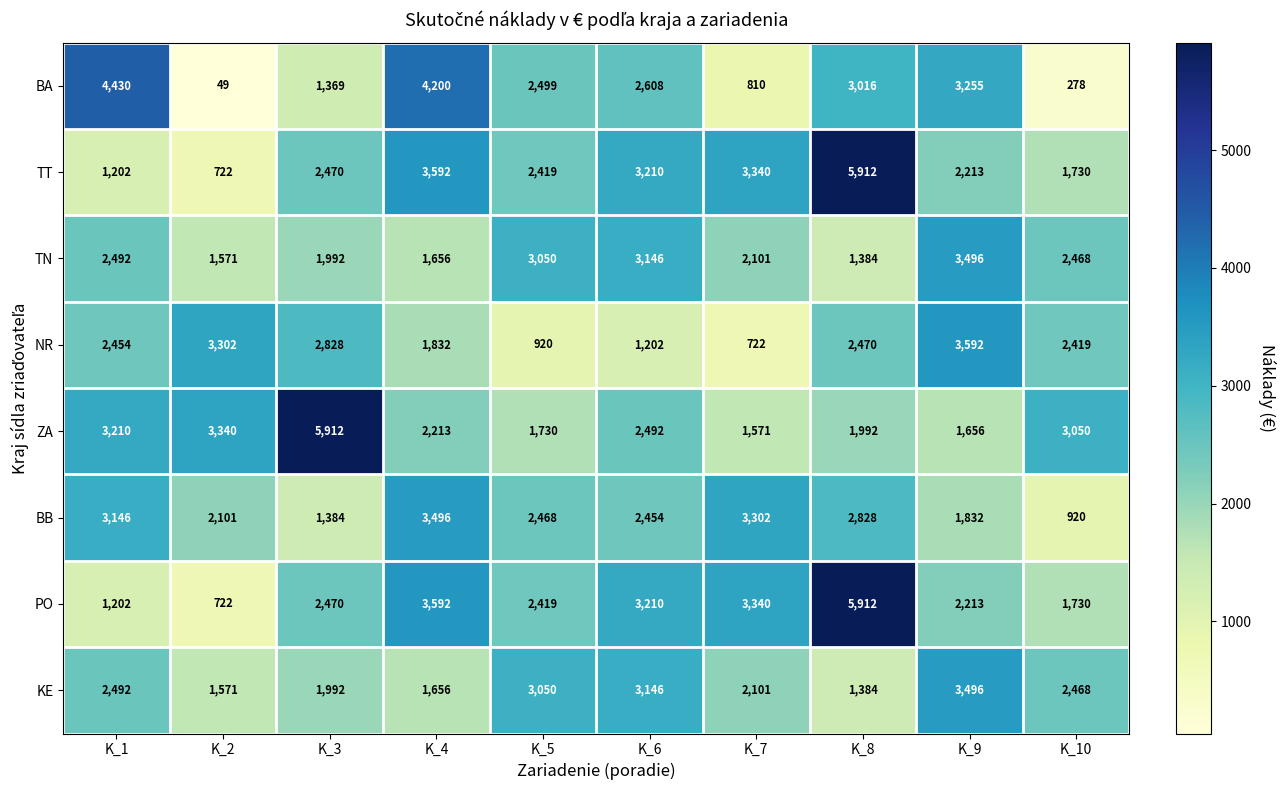

Which series has the largest total across all categories?

ZA